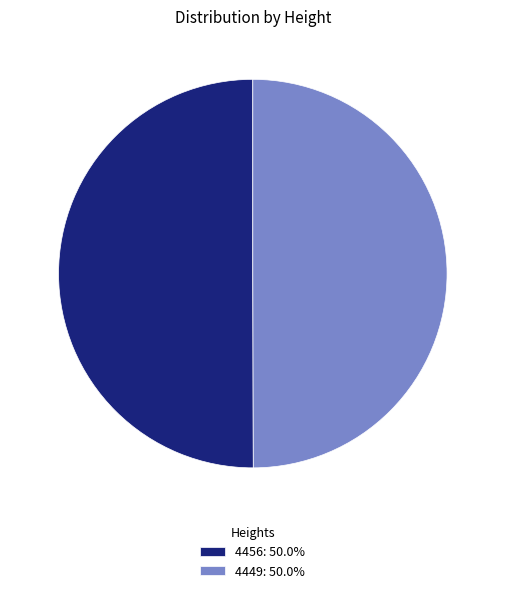

The 4456 slice represents 41% of the pie. True or false?

False